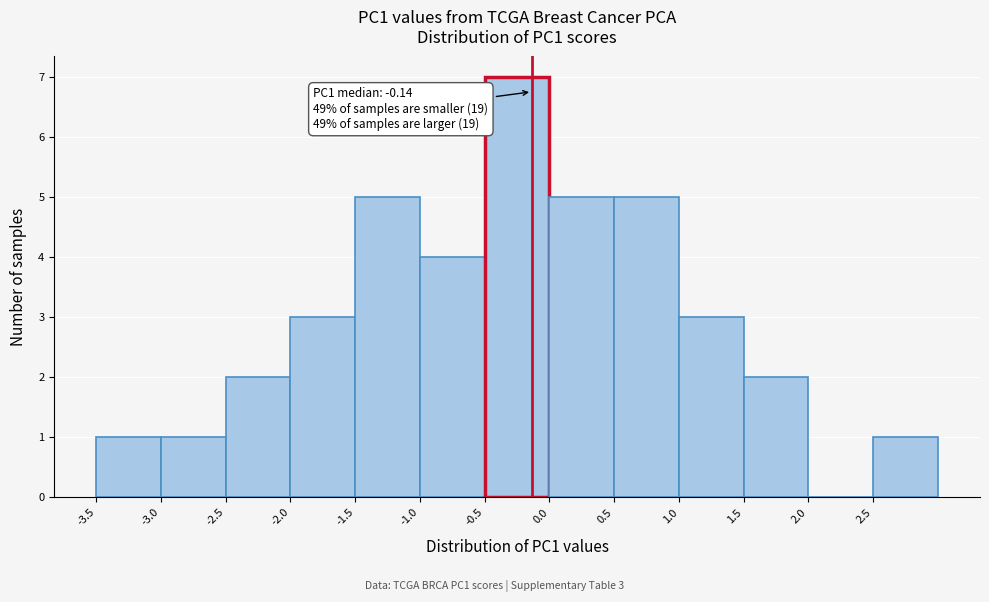

Which range on the x-axis has the tallest bar?

-0.5 to 0.0